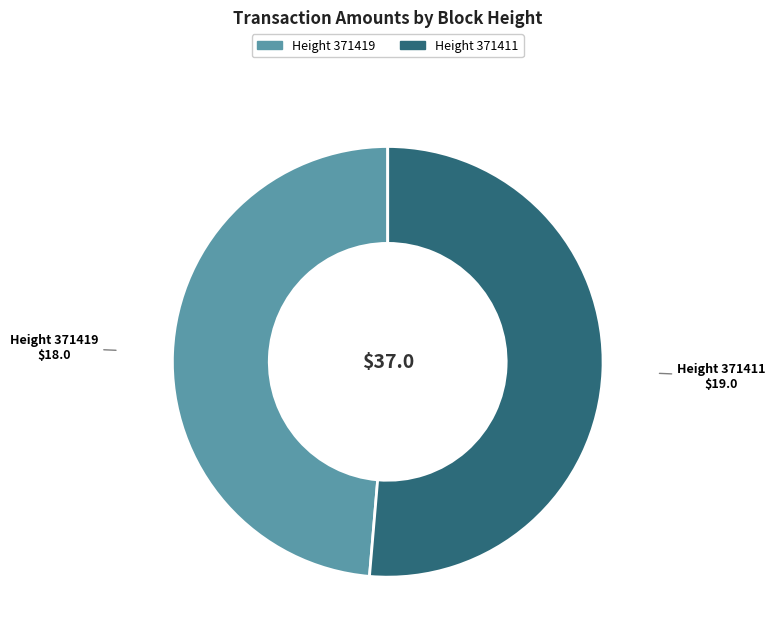

Count the number of slices in the pie.

2